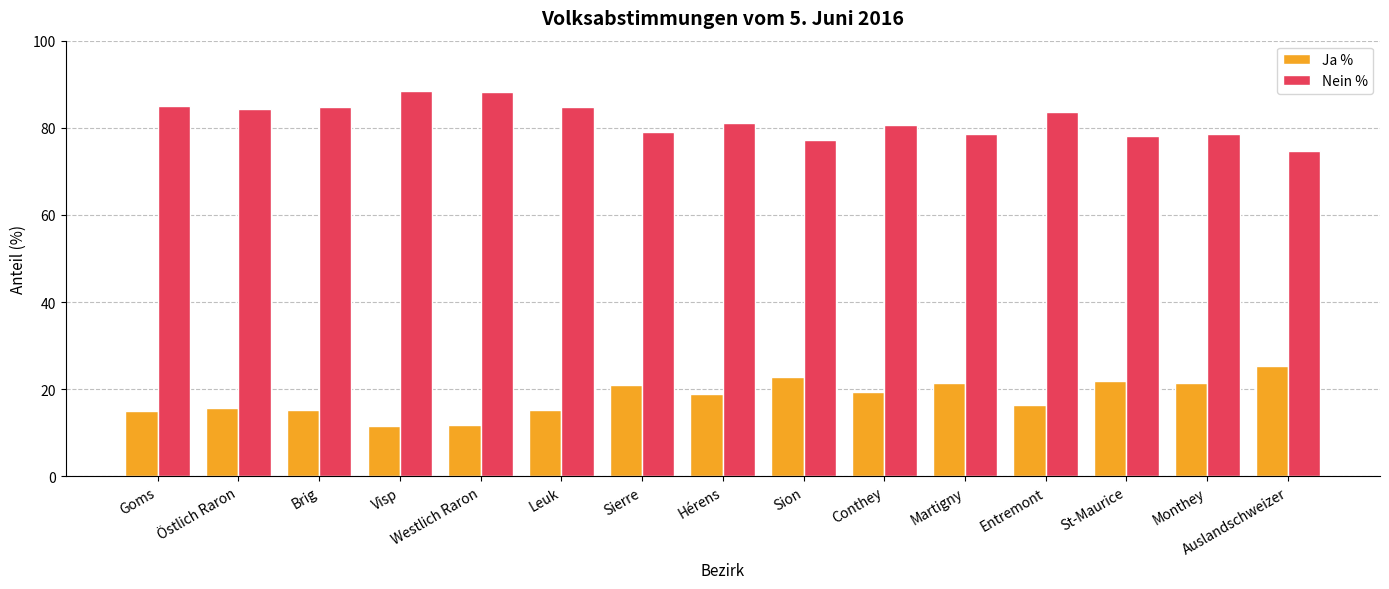

What is the label of the 10th bar from the right?

Leuk